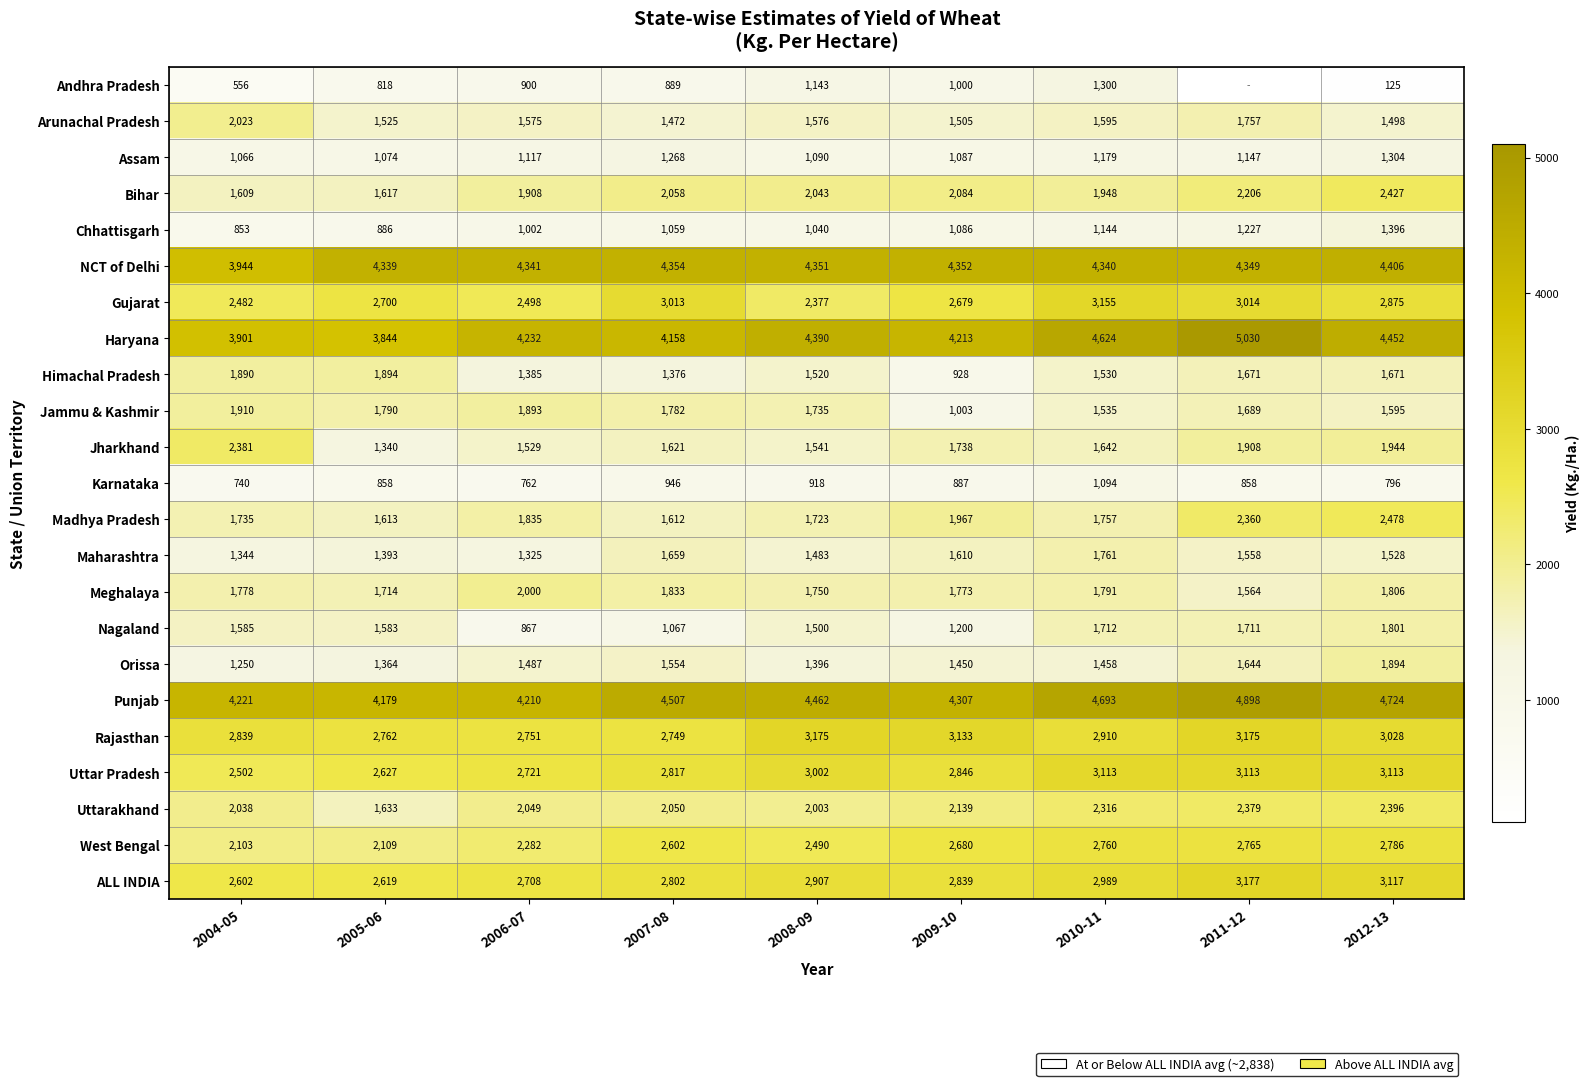

What is the total value across all series at 2007-08?

49248.0